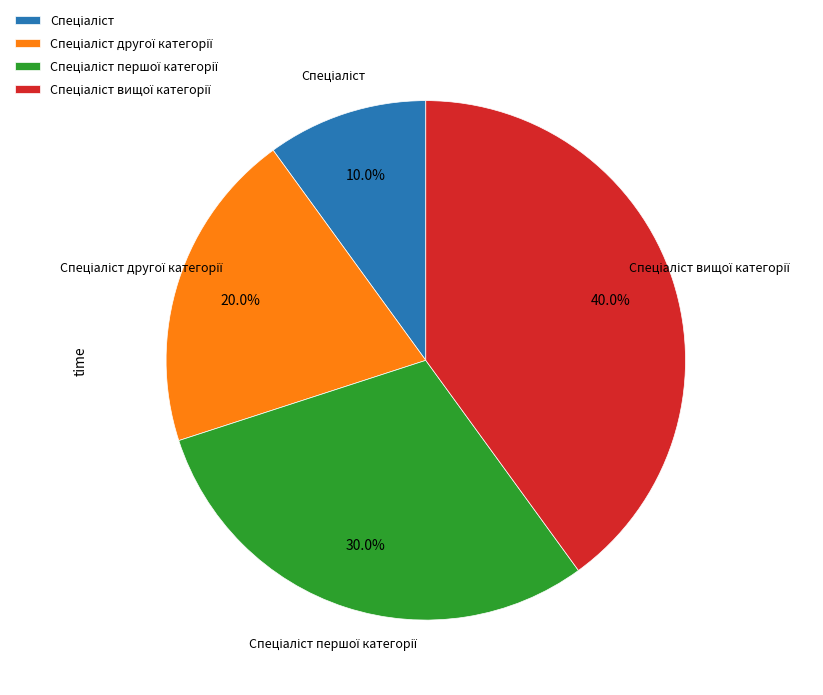

Is there a majority slice in this chart?

No